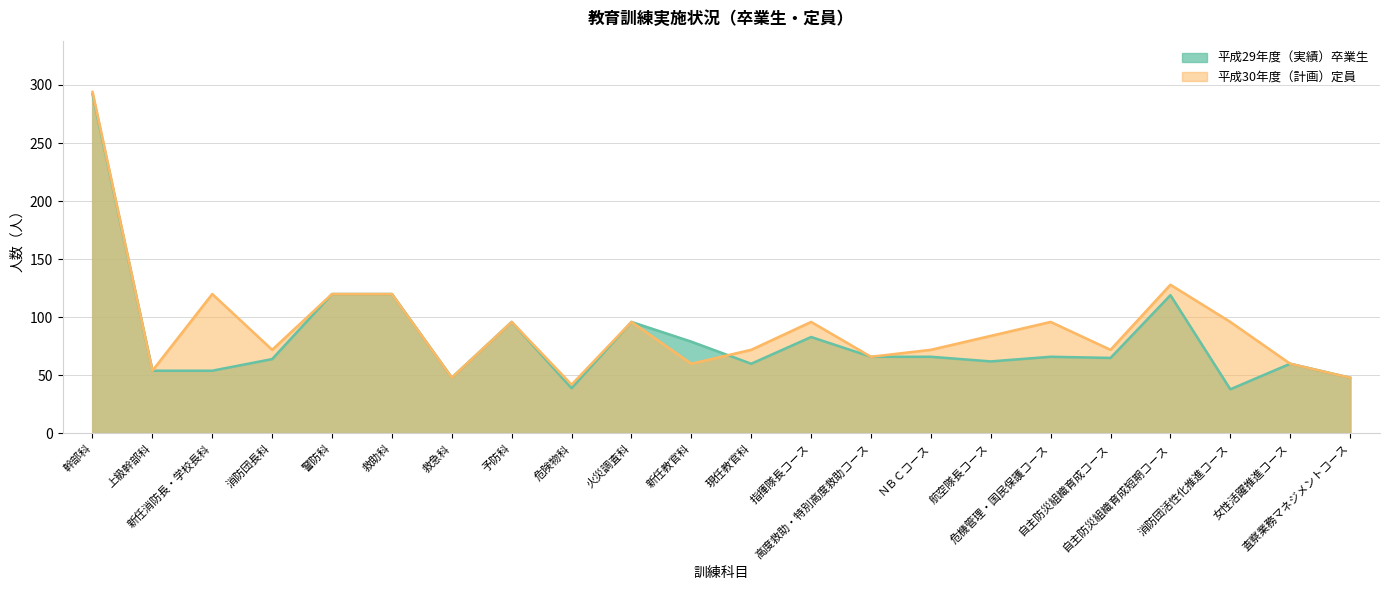

What is the difference between the second highest and second lowest values in the 平成30年度（計画）定員 series?

80